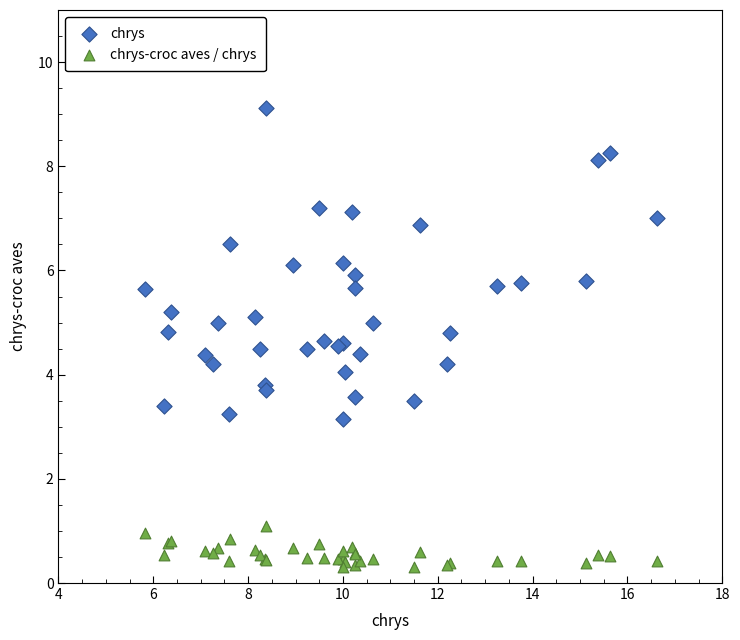

What is the X range (max minus min) for the scatter plot?

10.8